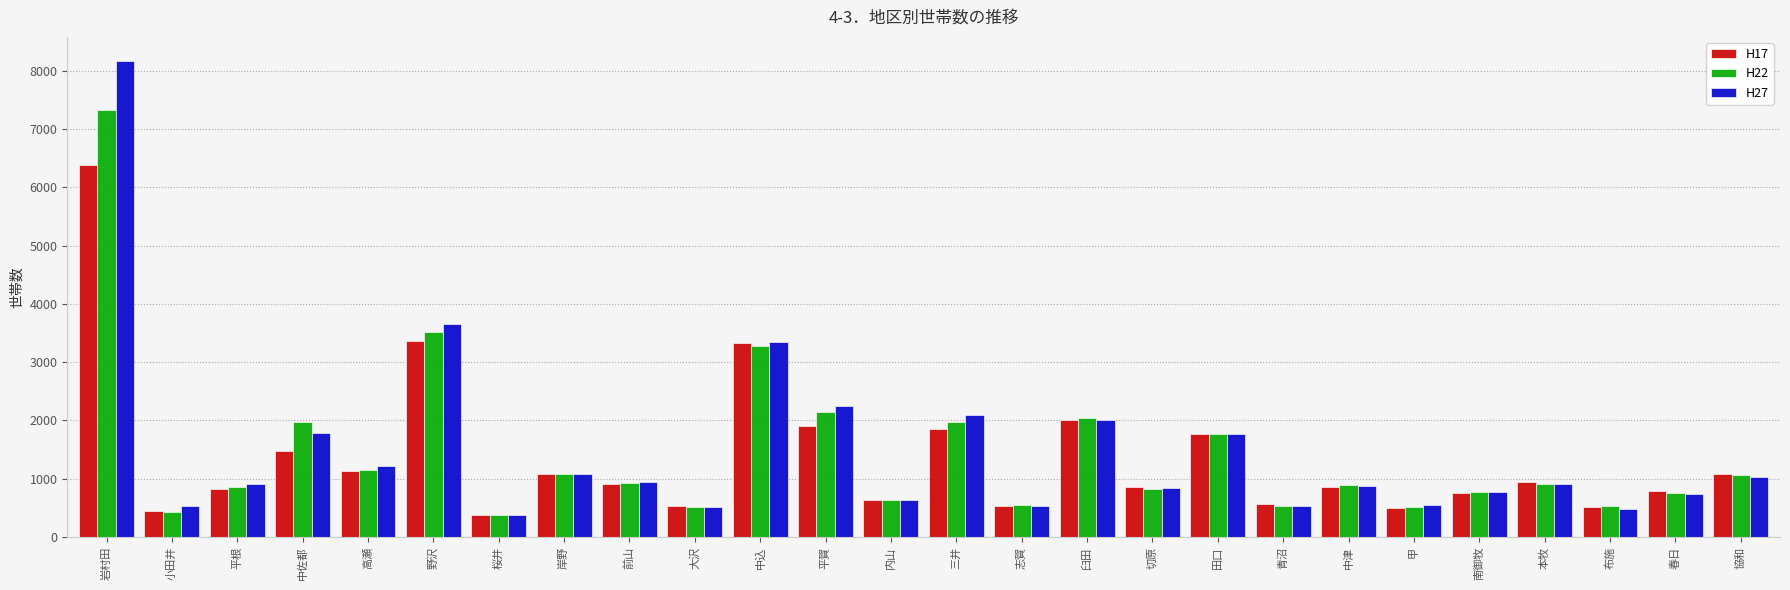

The value of H27 at 平根 is 1213. True or false?

False